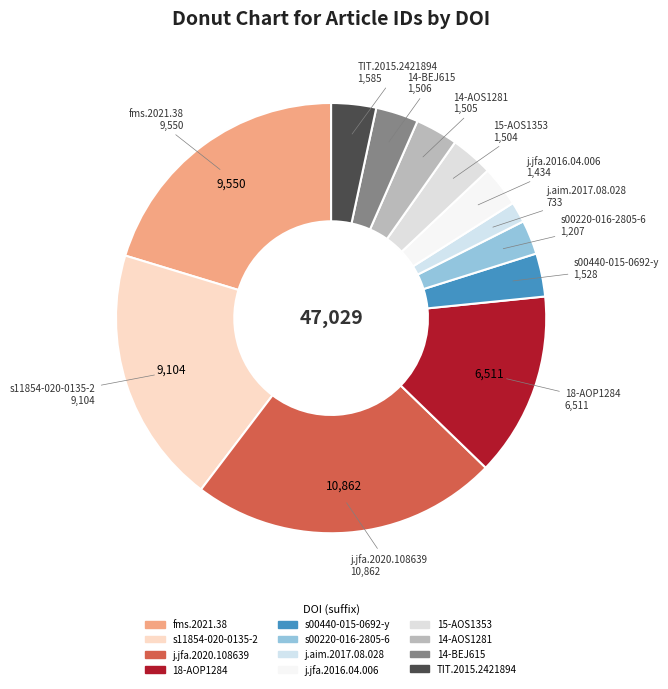

How many segments does this pie chart have?

12